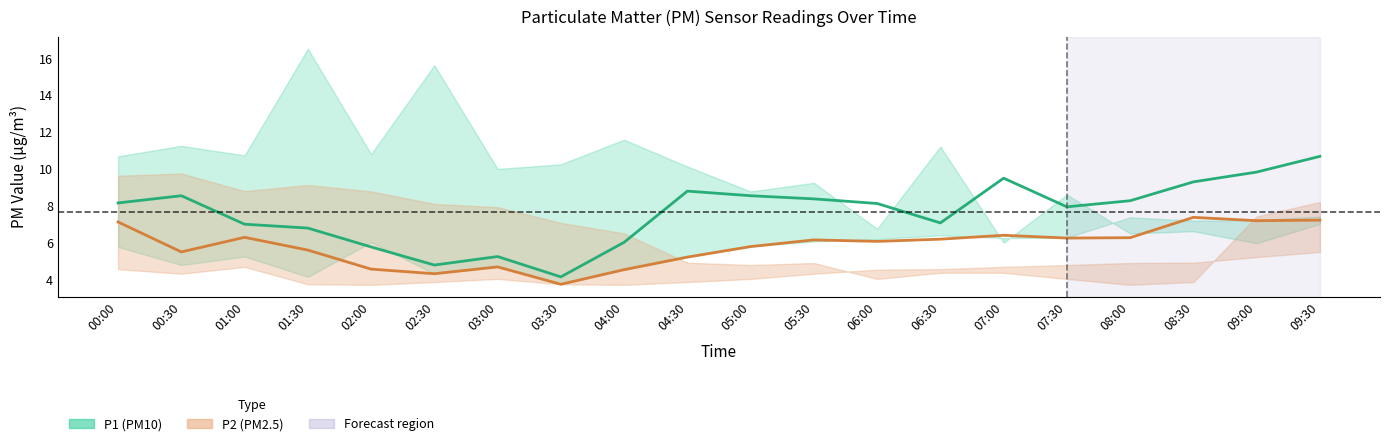

Between which two adjacent categories do P1_lower and P1 first intersect?

01:30 and 02:00